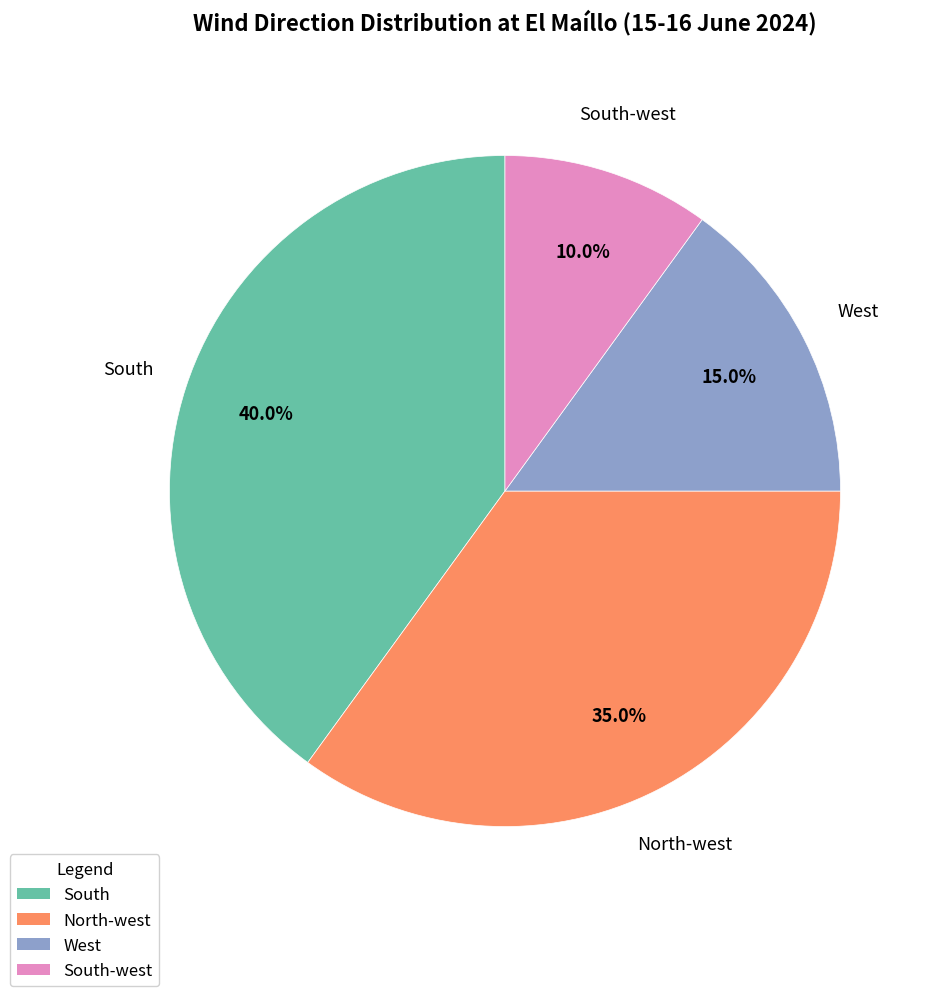

Is there any slice that represents more than half of the pie?

No